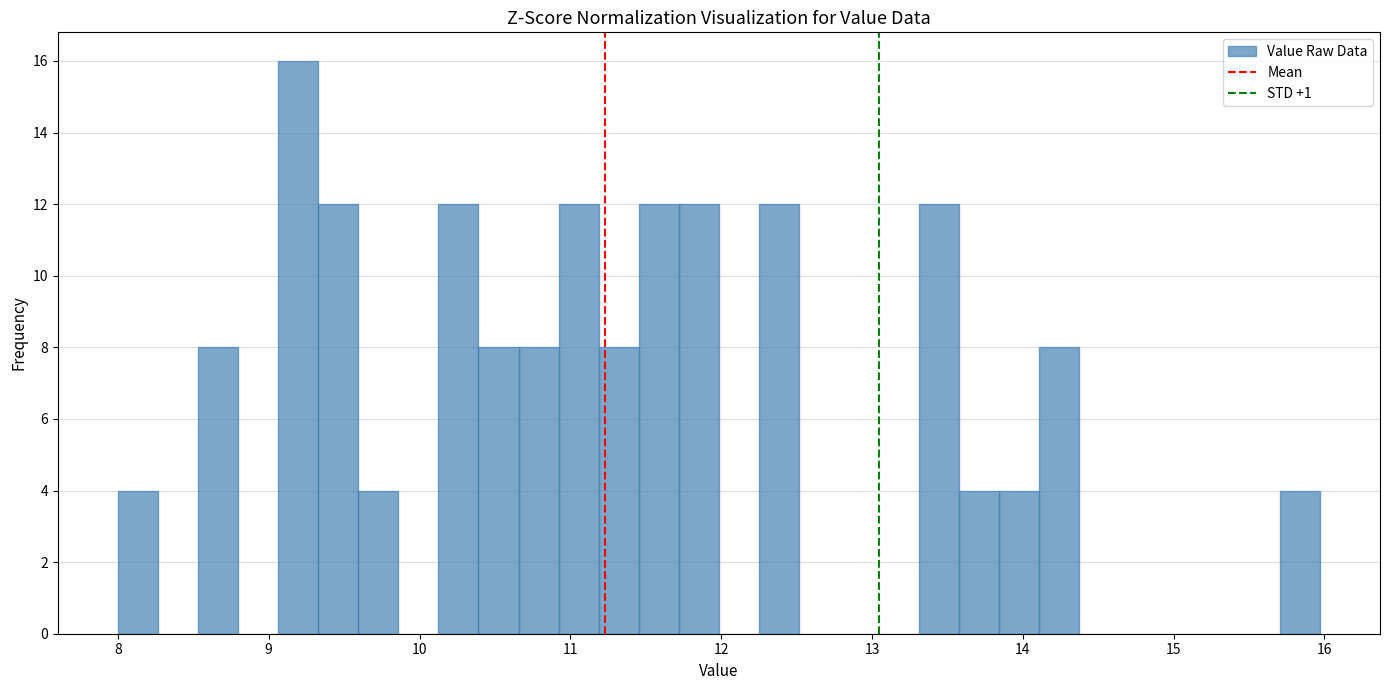

Read against the x-axis, roughly where is the centre of the tallest bar?

9.2